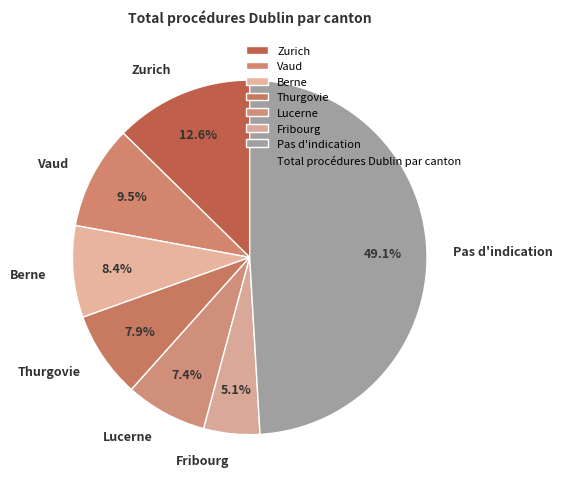

To the nearest percent, what is the combined percentage of Pas d'indication and Zurich?

62%